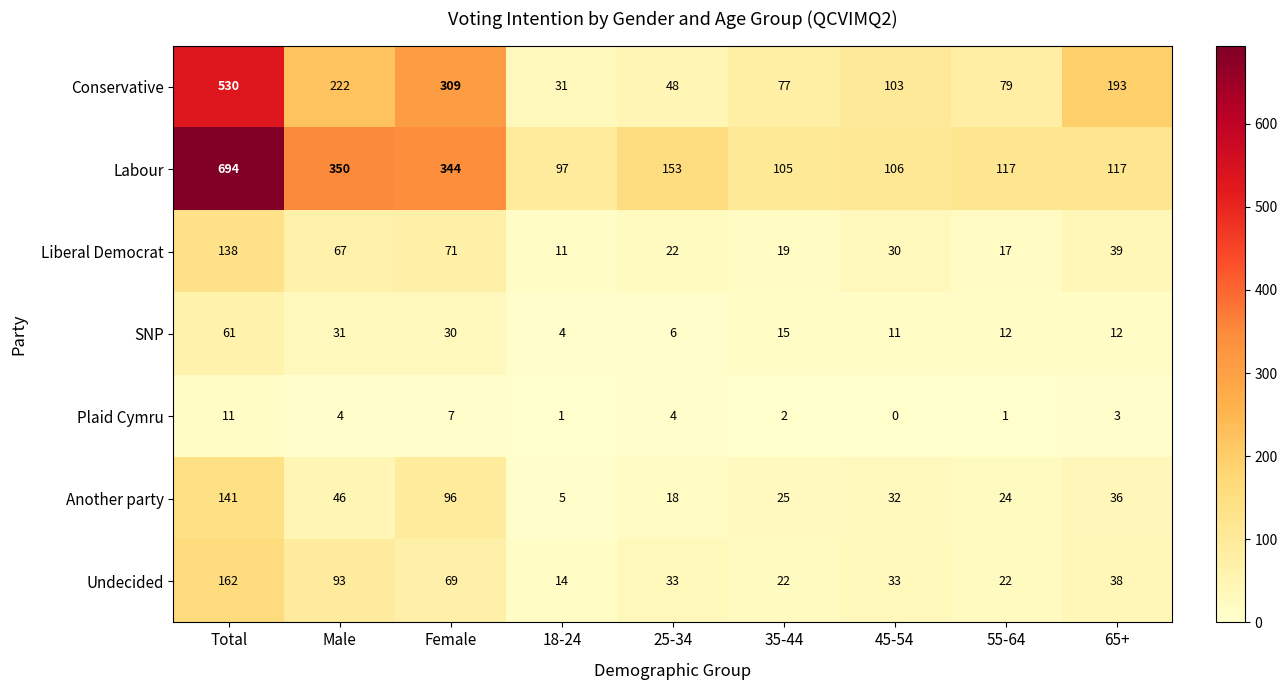

What is the total value across all series at Male?

813